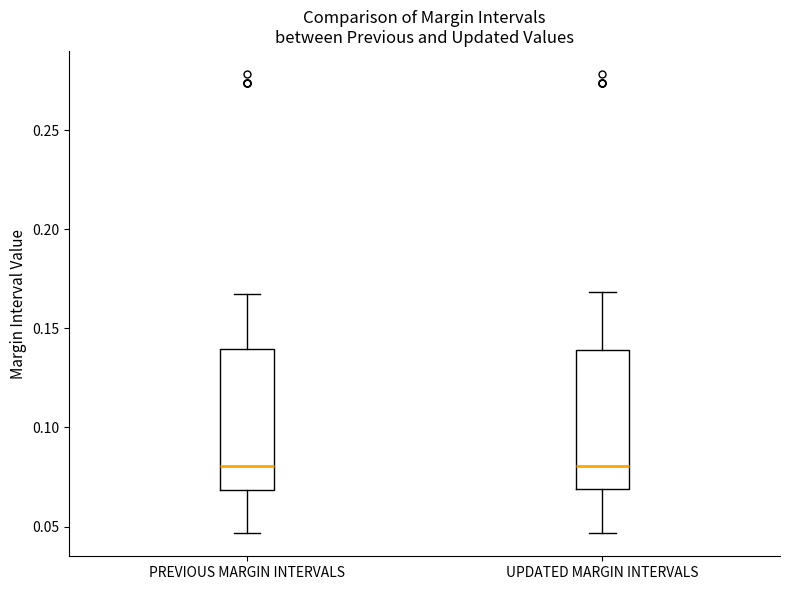

Reading left to right, read every box against the y-axis: the position of its median line, the range the box covers, and the ends of its whiskers. The values are not printed on the chart, so give them approximately, as read against the axis.

PREVIOUS MARGIN INTERVALS: median 0.080, box 0.070 to 0.140, whiskers 0.045 to 0.165
UPDATED MARGIN INTERVALS: median 0.080, box 0.070 to 0.140, whiskers 0.045 to 0.170